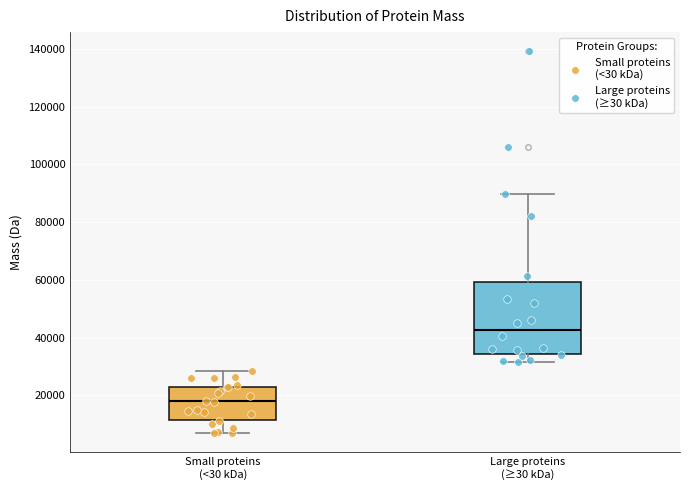

Reading left to right, transcribe this box plot: for each box, give where its median line is, the range the box spans, and where its two whiskers end, as read against the y-axis. The values are not printed on the chart, so give them approximately, as read against the axis.

Small proteins (<30 kDa): median 18000, box 12000 to 22000, whiskers 6000 to 28000
Large proteins (≥30 kDa): median 42000, box 34000 to 60000, whiskers 32000 to 90000